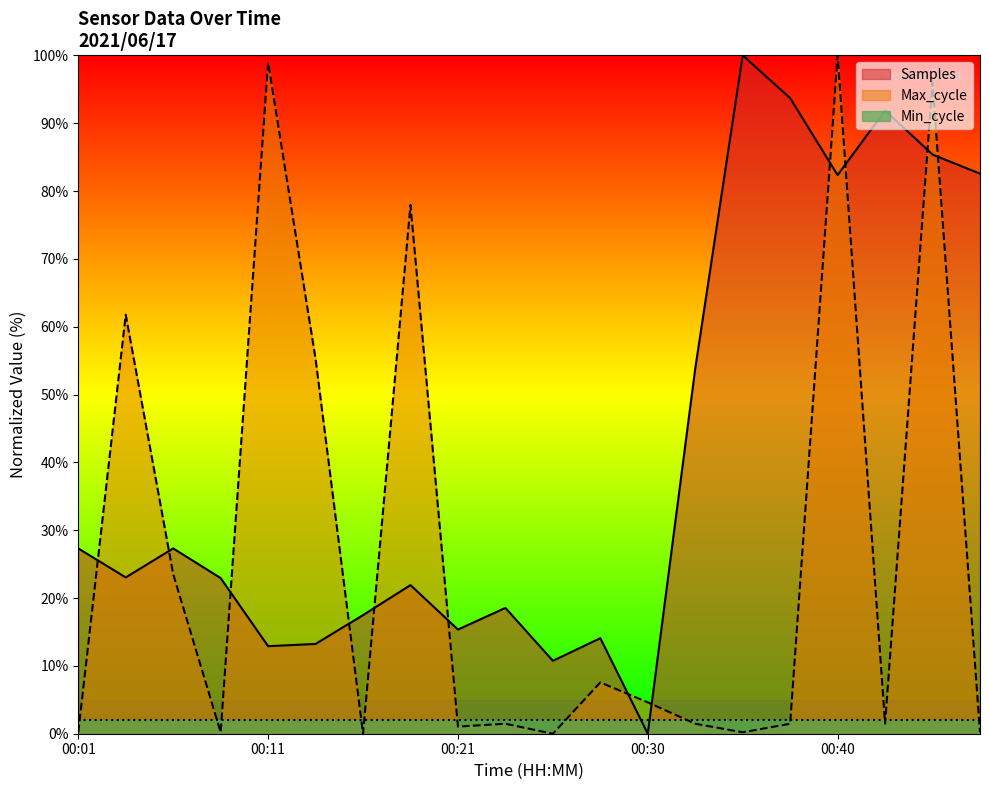

At which category does Max_cycle reach its first local valley?

00:08